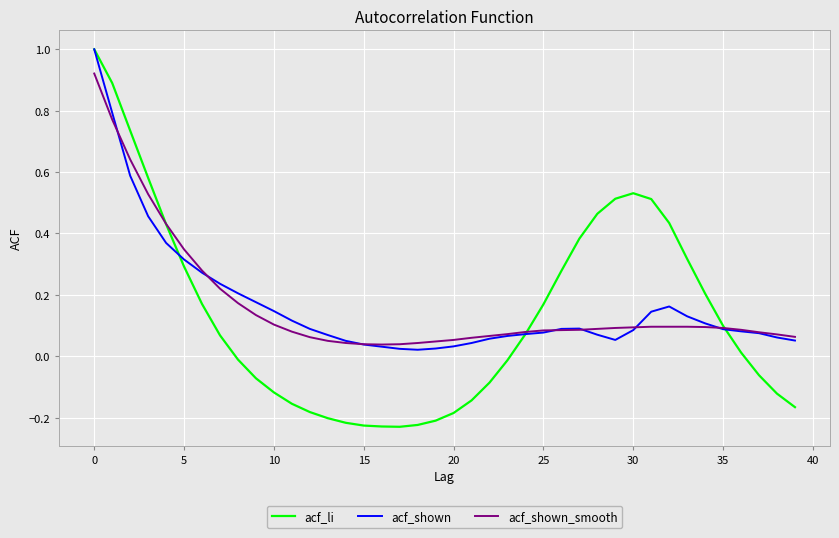

What are all the series names shown in the legend?

acf_li, acf_shown, acf_shown_smooth